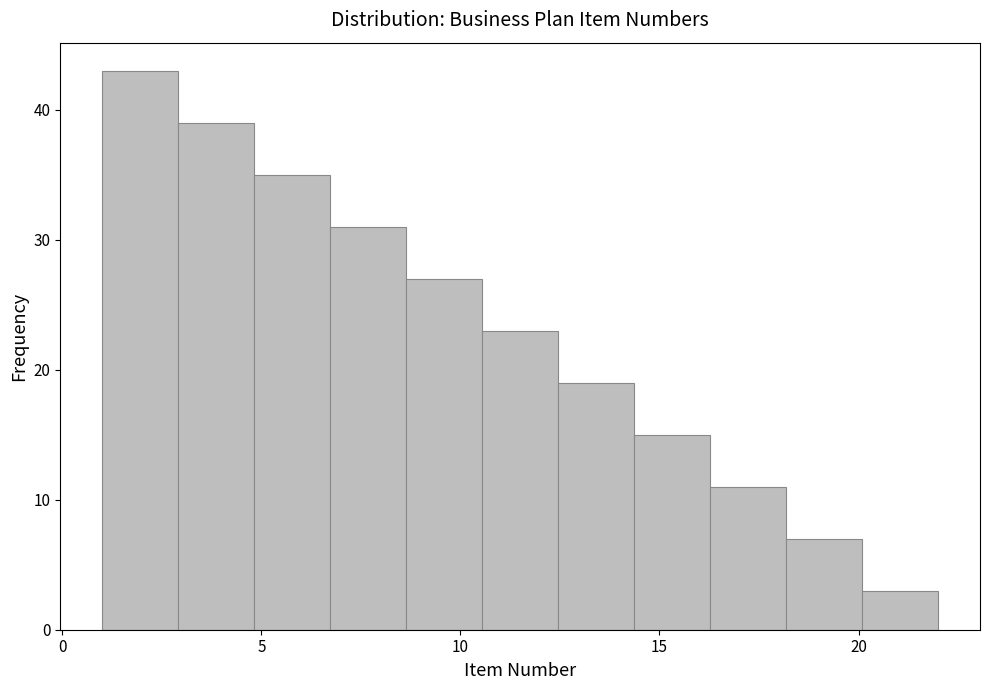

Around what value on the x-axis is the tallest bar? Give the approximate position of its centre, as read against the axis.

2.0